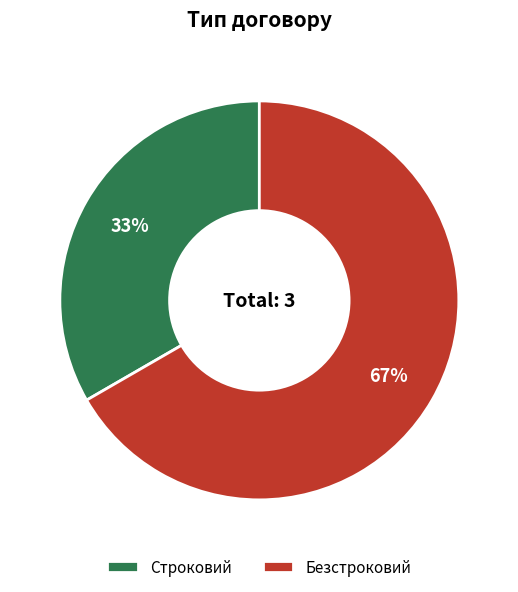

To the nearest percent, what portion does Безстроковий represent?

67%